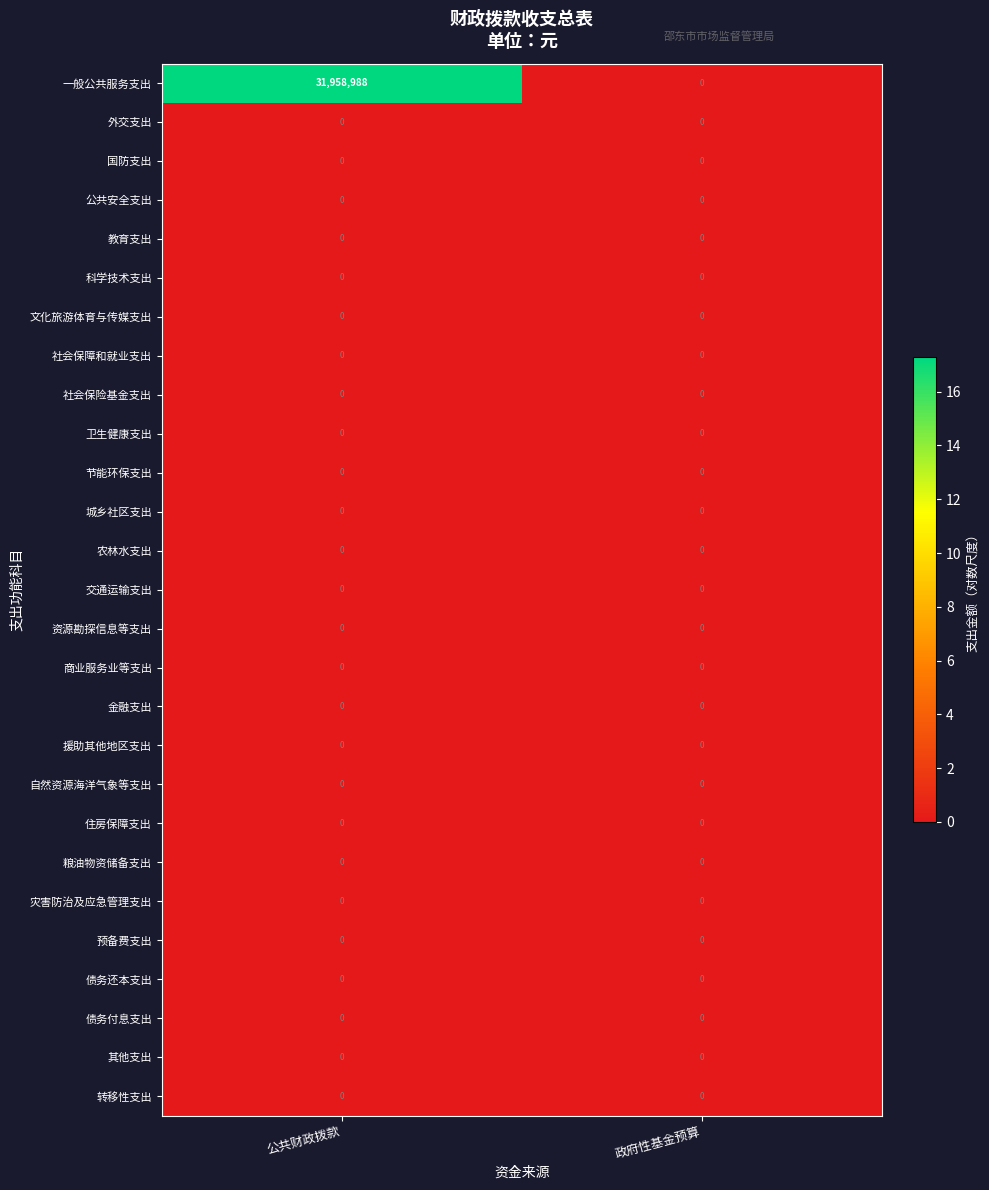

At which category is the sum across all series the highest?

公共财政拨款